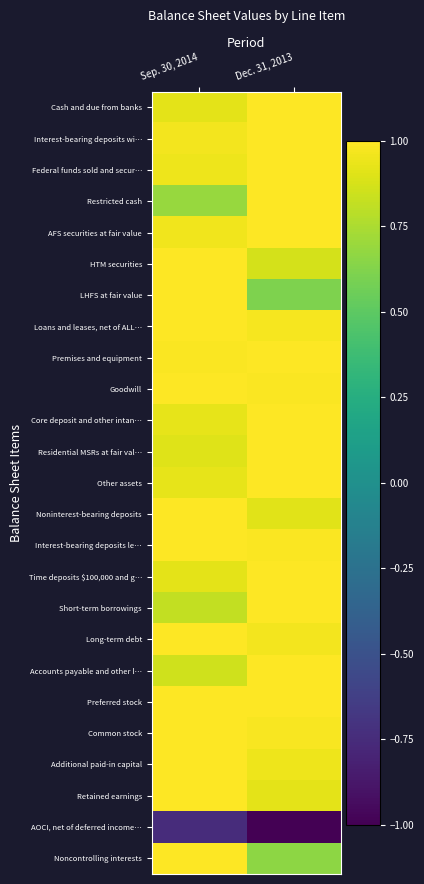

Reading right to left, extract all data points from this chart.

Cash and due from banks: Dec. 31, 2013=1.0	Sep. 30, 2014=0.9
Interest-bearing deposits wi…: Dec. 31, 2013=1.0	Sep. 30, 2014=1.0
Federal funds sold and secur…: Dec. 31, 2013=1.0	Sep. 30, 2014=1.0
Restricted cash: Dec. 31, 2013=1.0	Sep. 30, 2014=0.7
AFS securities at fair value: Dec. 31, 2013=1.0	Sep. 30, 2014=1.0
HTM securities: Dec. 31, 2013=0.9	Sep. 30, 2014=1.0
LHFS at fair value: Dec. 31, 2013=0.6	Sep. 30, 2014=1.0
Loans and leases, net of ALL…: Dec. 31, 2013=1.0	Sep. 30, 2014=1.0
Premises and equipment: Dec. 31, 2013=1.0	Sep. 30, 2014=1.0
Goodwill: Dec. 31, 2013=1.0	Sep. 30, 2014=1.0
Core deposit and other intan…: Dec. 31, 2013=1.0	Sep. 30, 2014=0.9
Residential MSRs at fair val…: Dec. 31, 2013=1.0	Sep. 30, 2014=0.9
Other assets: Dec. 31, 2013=1.0	Sep. 30, 2014=0.9
Noninterest-bearing deposits: Dec. 31, 2013=0.9	Sep. 30, 2014=1.0
Interest-bearing deposits le…: Dec. 31, 2013=1.0	Sep. 30, 2014=1.0
Time deposits $100,000 and g…: Dec. 31, 2013=1.0	Sep. 30, 2014=0.9
Short-term borrowings: Dec. 31, 2013=1.0	Sep. 30, 2014=0.8
Long-term debt: Dec. 31, 2013=1.0	Sep. 30, 2014=1.0
Accounts payable and other l…: Dec. 31, 2013=1.0	Sep. 30, 2014=0.9
Preferred stock: Dec. 31, 2013=1.0	Sep. 30, 2014=1.0
Common stock: Dec. 31, 2013=1.0	Sep. 30, 2014=1.0
Additional paid-in capital: Dec. 31, 2013=1.0	Sep. 30, 2014=1.0
Retained earnings: Dec. 31, 2013=0.9	Sep. 30, 2014=1.0
AOCI, net of deferred income…: Dec. 31, 2013=-1.0	Sep. 30, 2014=-0.7
Noncontrolling interests: Dec. 31, 2013=0.7	Sep. 30, 2014=1.0